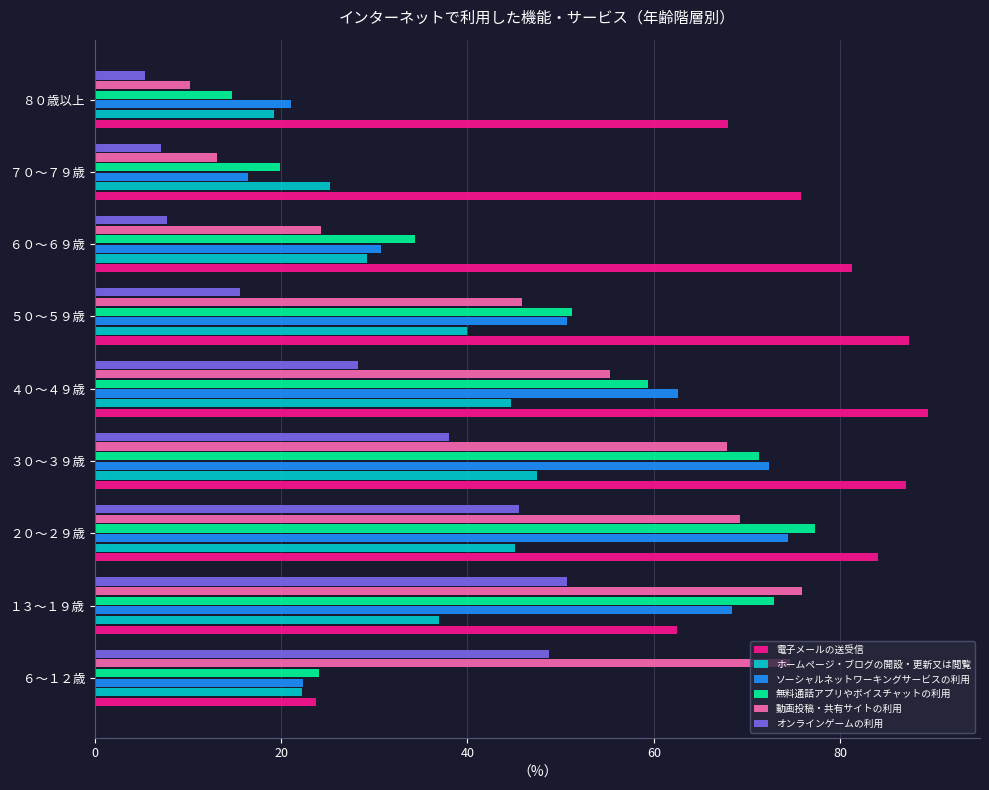

What is the spread (max minus min) of values at １３～１９歳?

39.0